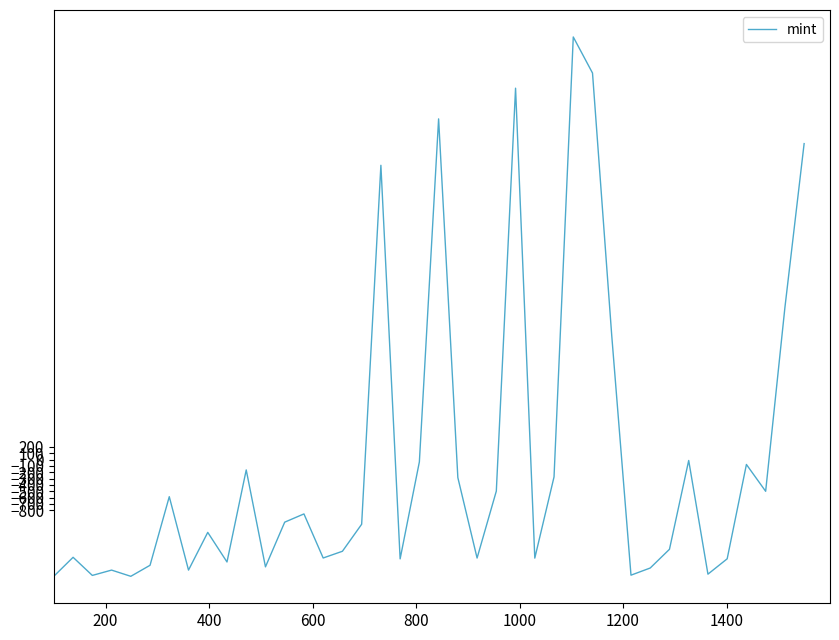

What is the difference between the maximum and minimum values?

8507.0